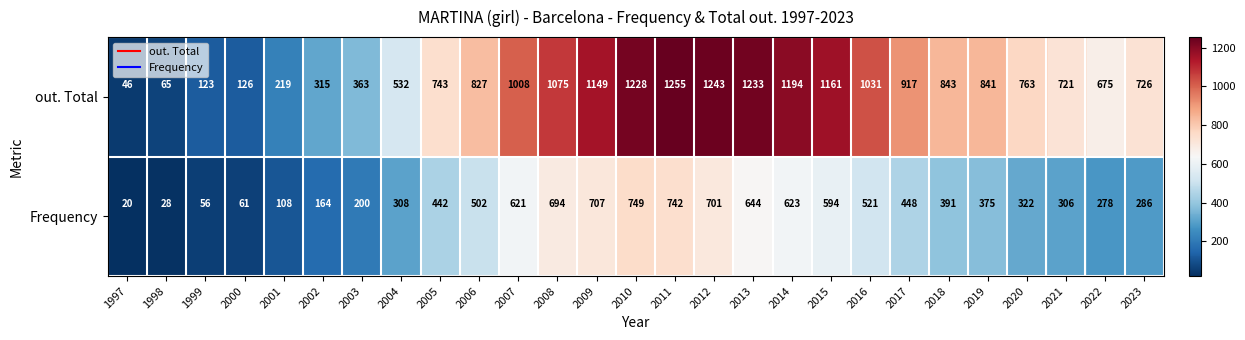

What is the total value across all series at 2018?

1234